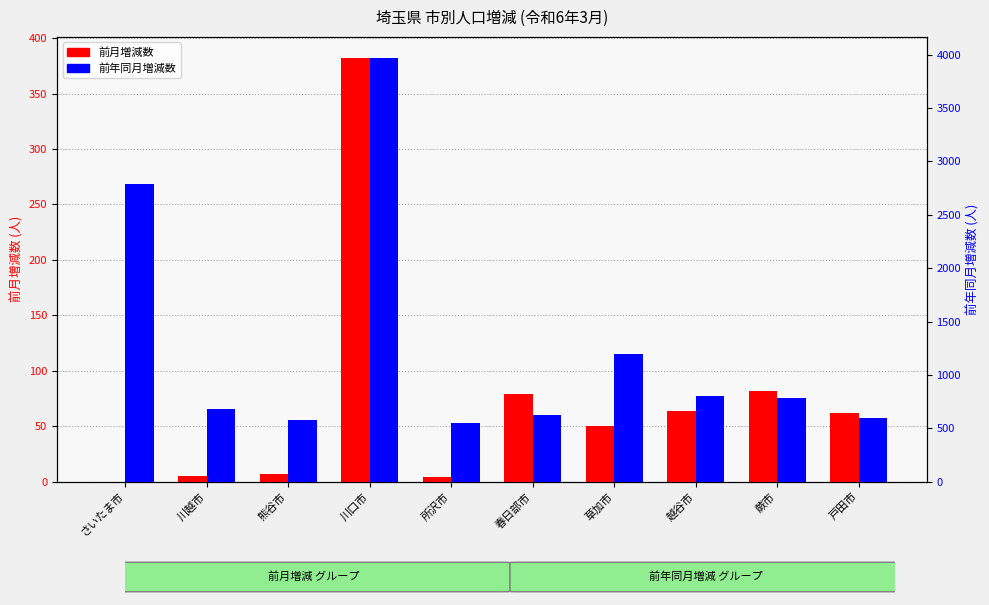

Which series has the widest spread of values?

前年同月増減数